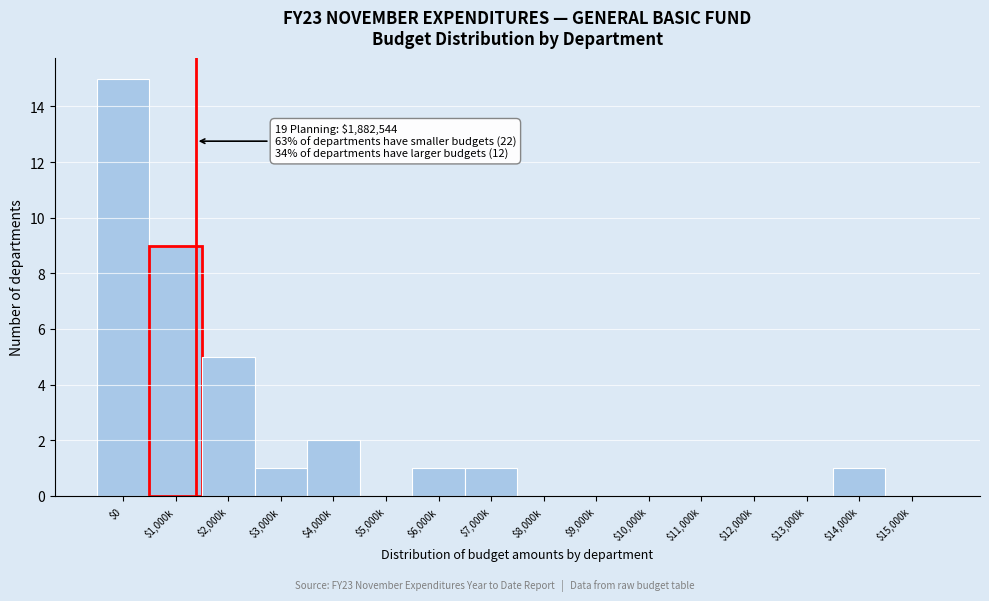

Is it true that the value at $12,000k is -5?

False